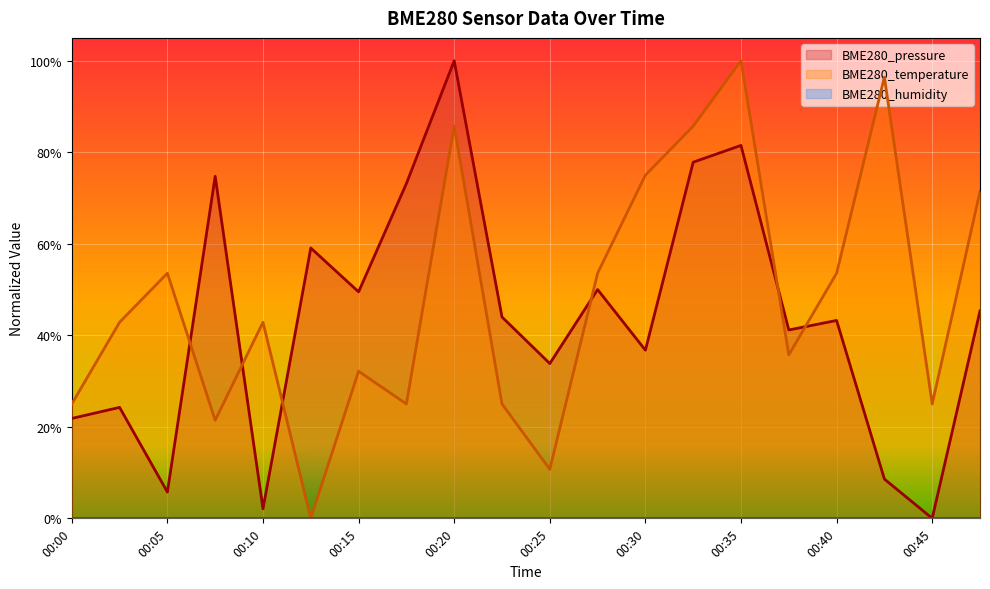

Does the chart display data point markers on the line(s)?

No